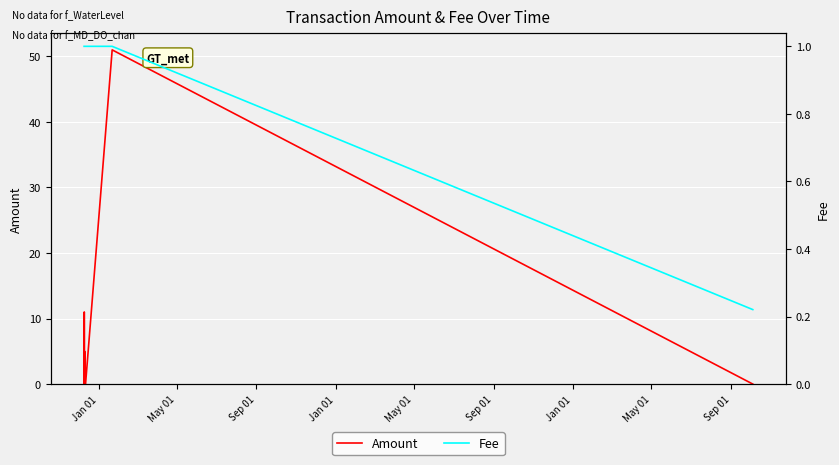

Which series has the widest spread of values?

Amount